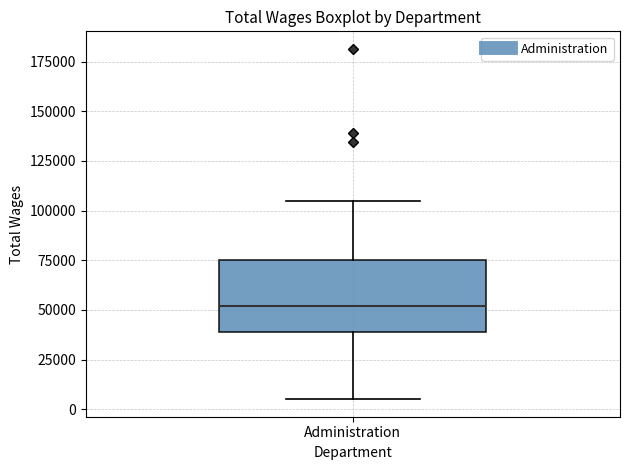

Transcribe this box plot: give where the median line is, the range the box spans, and where the two whiskers end, as read against the y-axis. The values are not printed on the chart, so give them approximately, as read against the axis.

median 50000, box 40000 to 75000, whiskers 5000 to 105000